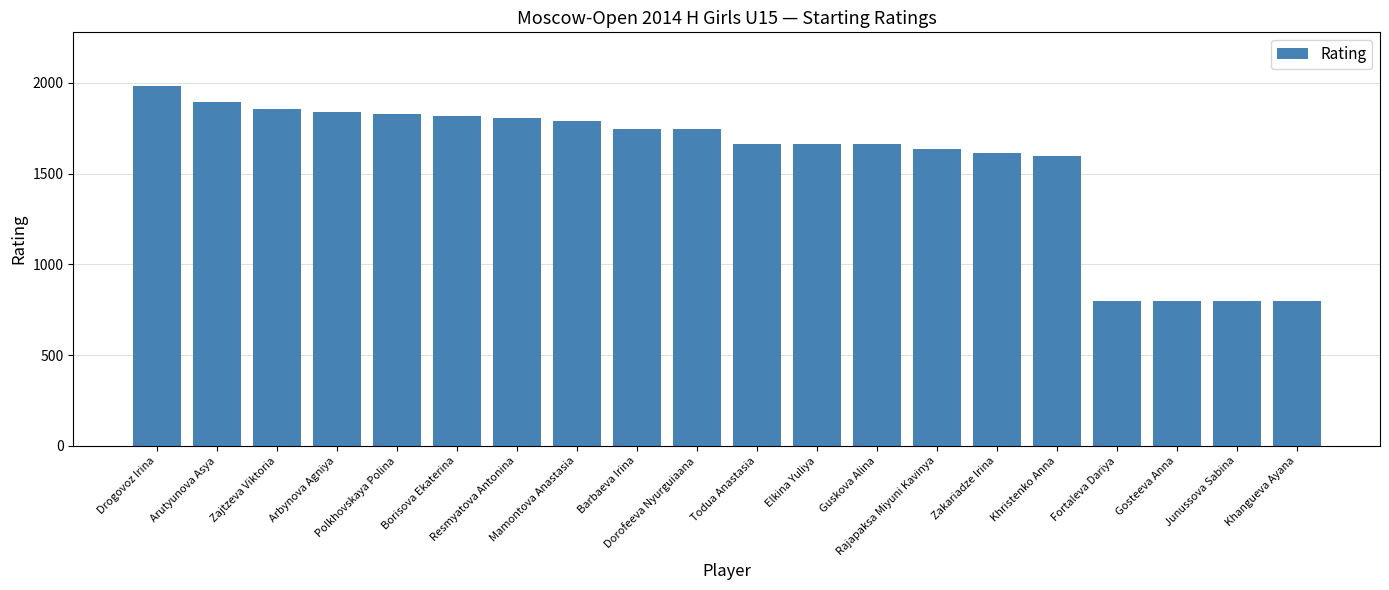

Count the number of categories in the chart.

20